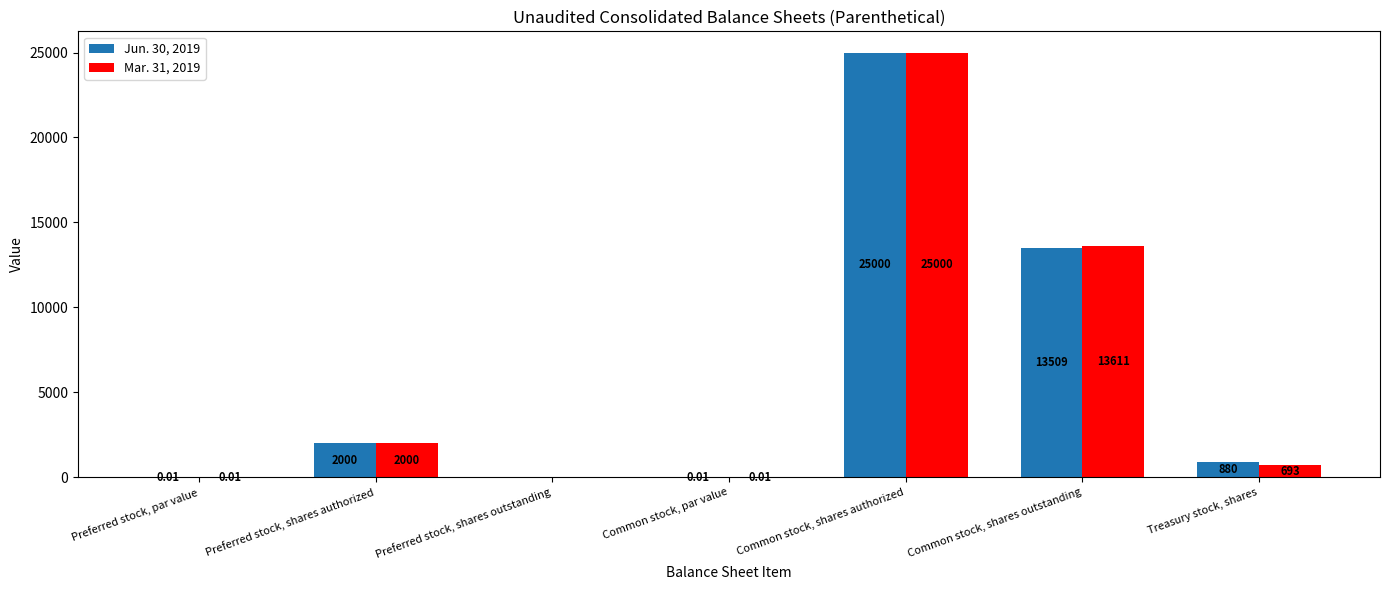

Are the bars horizontal?

No